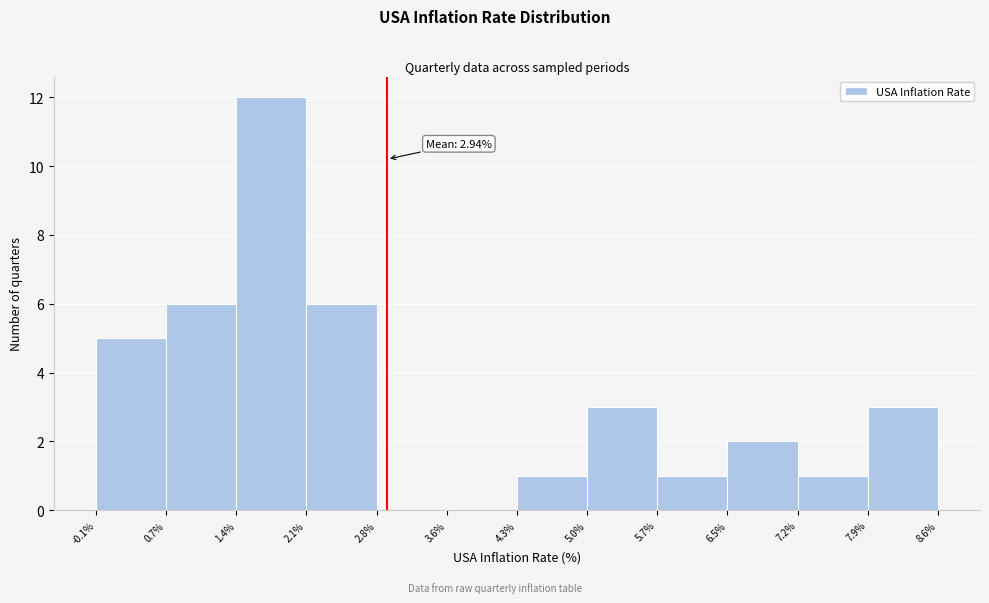

Over which range of the x-axis is the bar tallest?

1.4% to 2.1%